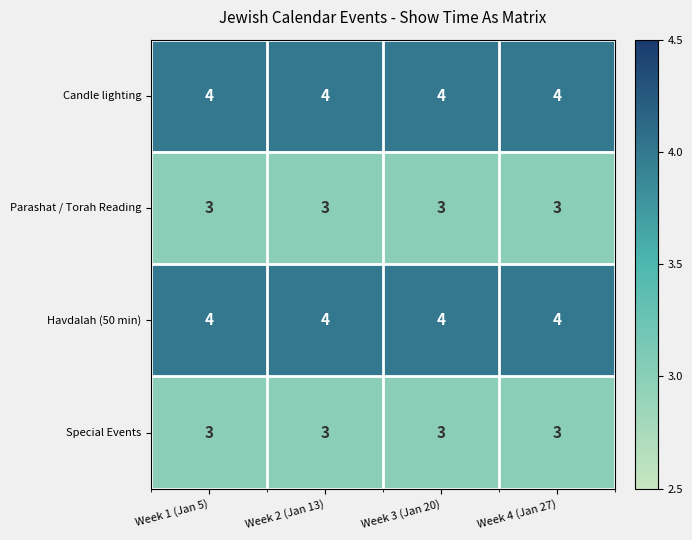

The value of Candle lighting at Week 2 (Jan 13) is 7. True or false?

False